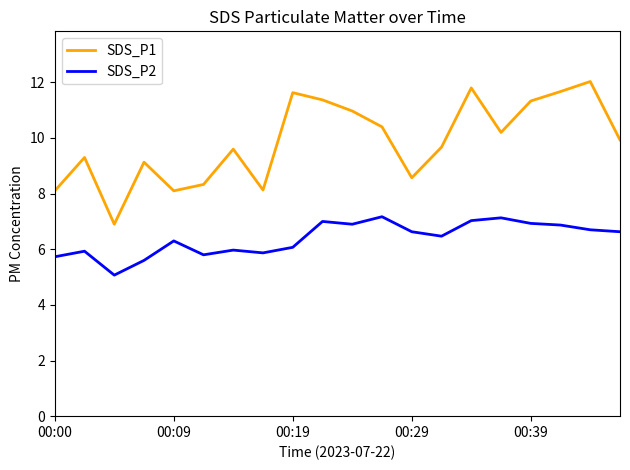

How many series are shown in this chart?

2